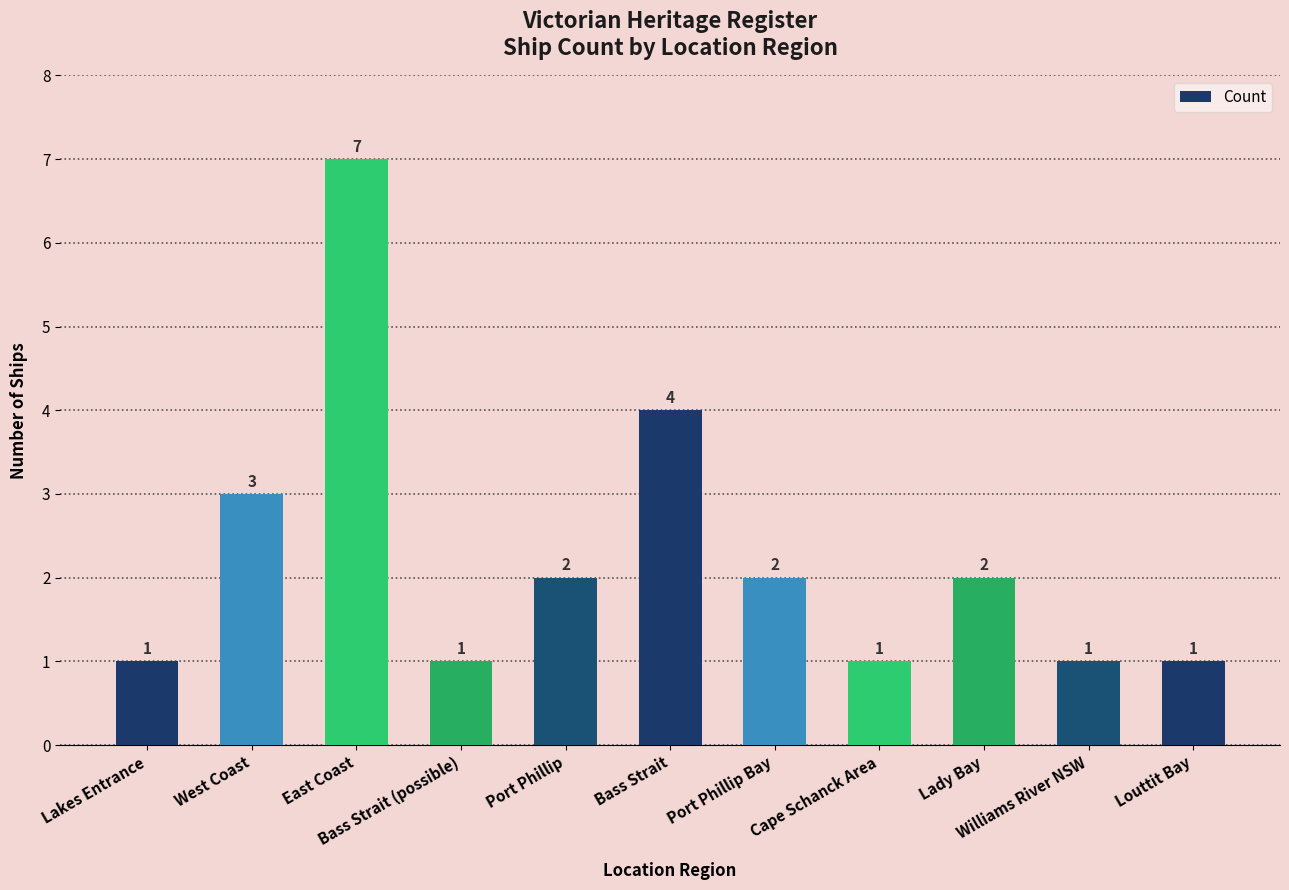

How many distinct data groups are displayed?

1